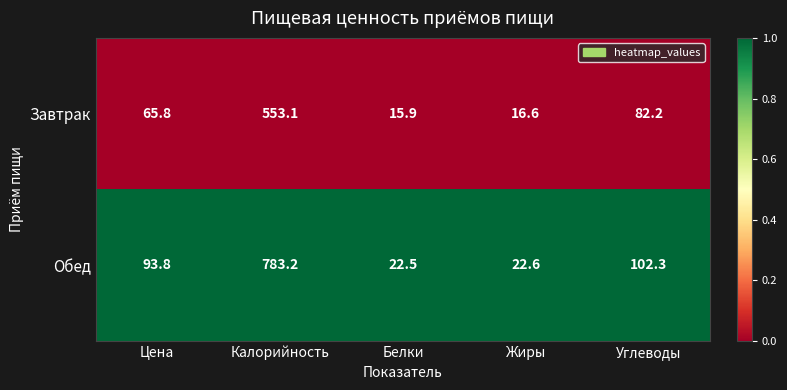

The value of Завтрак at Цена is 65.8. True or false?

True